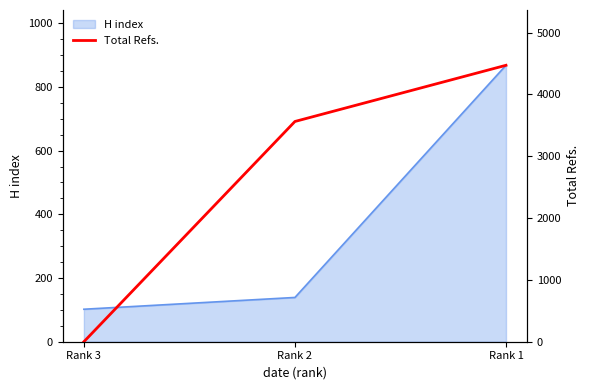

Rank the categories by value from lowest to highest.

Rank 3, Rank 2, Rank 1